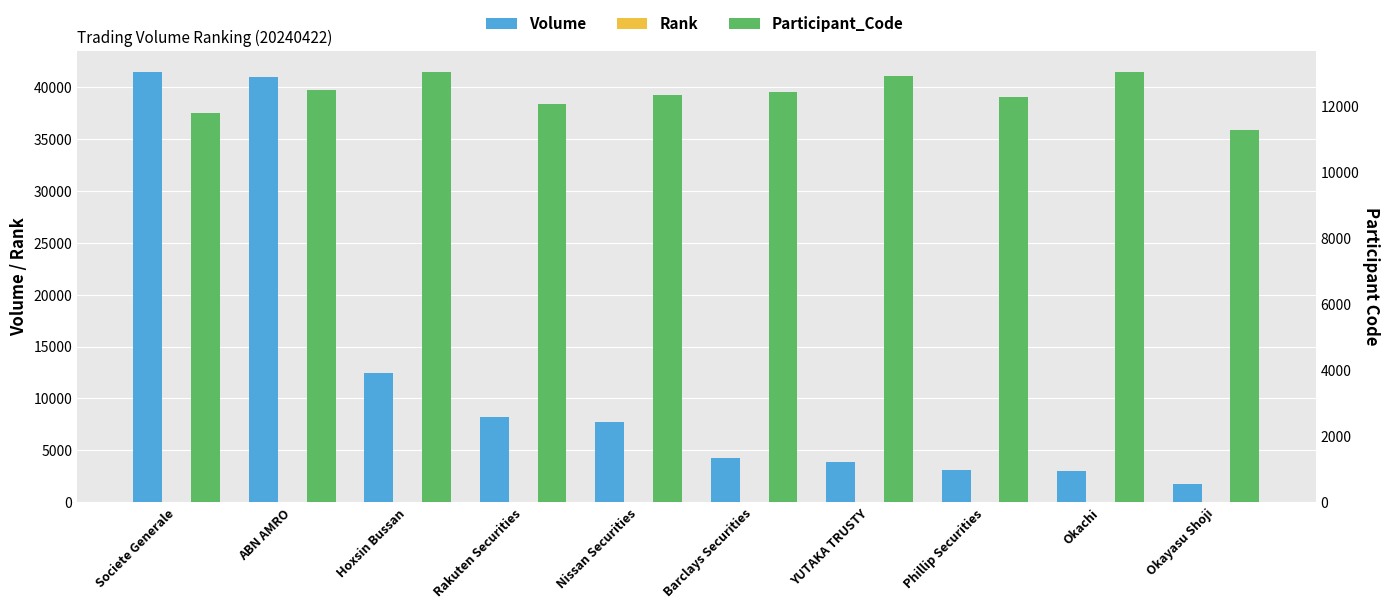

Which category has the highest value across all series?

Societe Generale